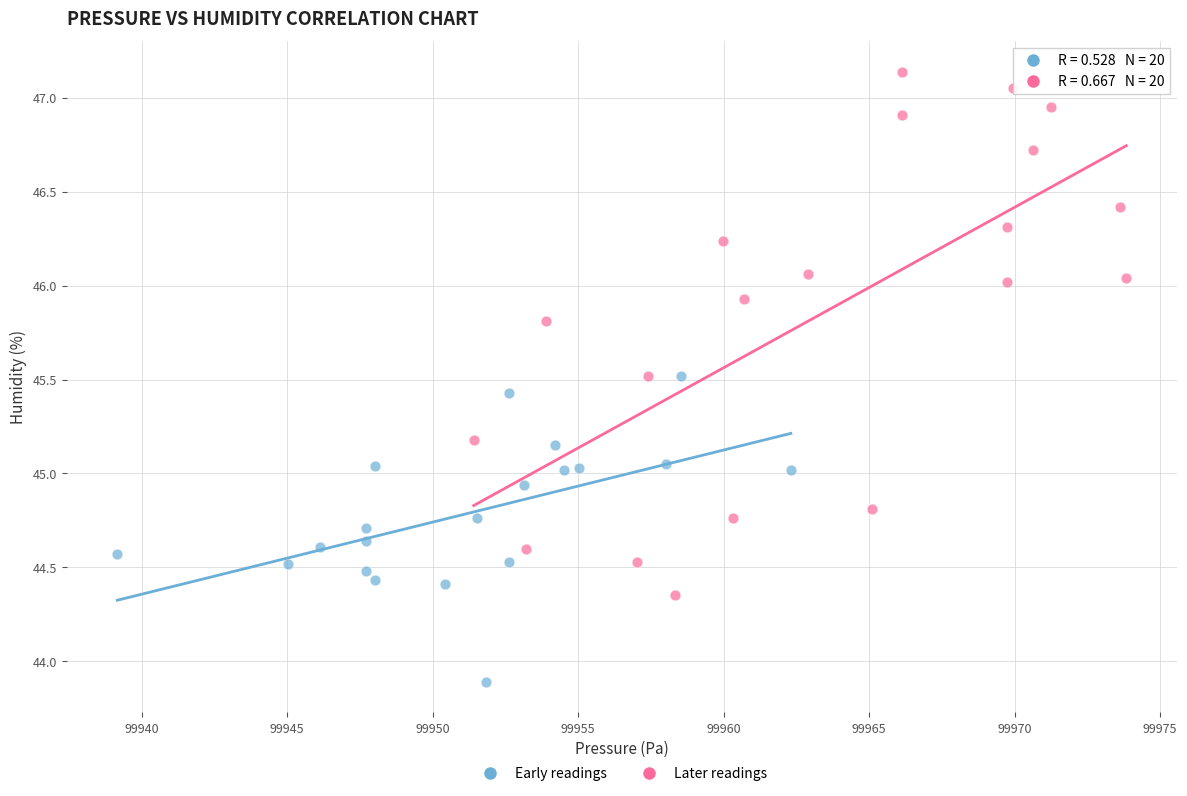

Which series has the largest Y range (max minus min)?

Later readings